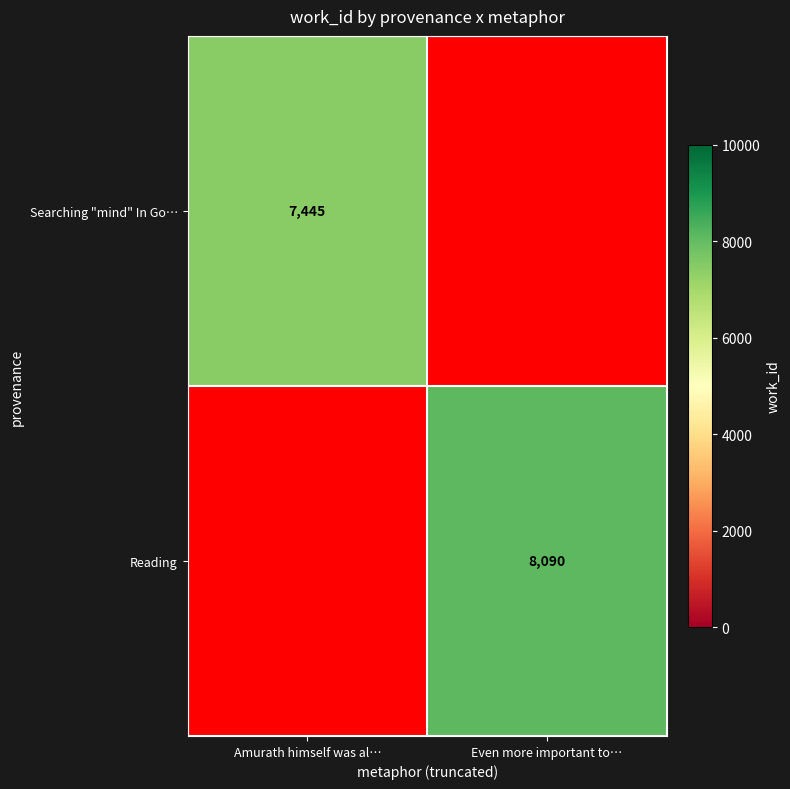

True or false: Reading has a value of 3550.6 at Even more important to….

False